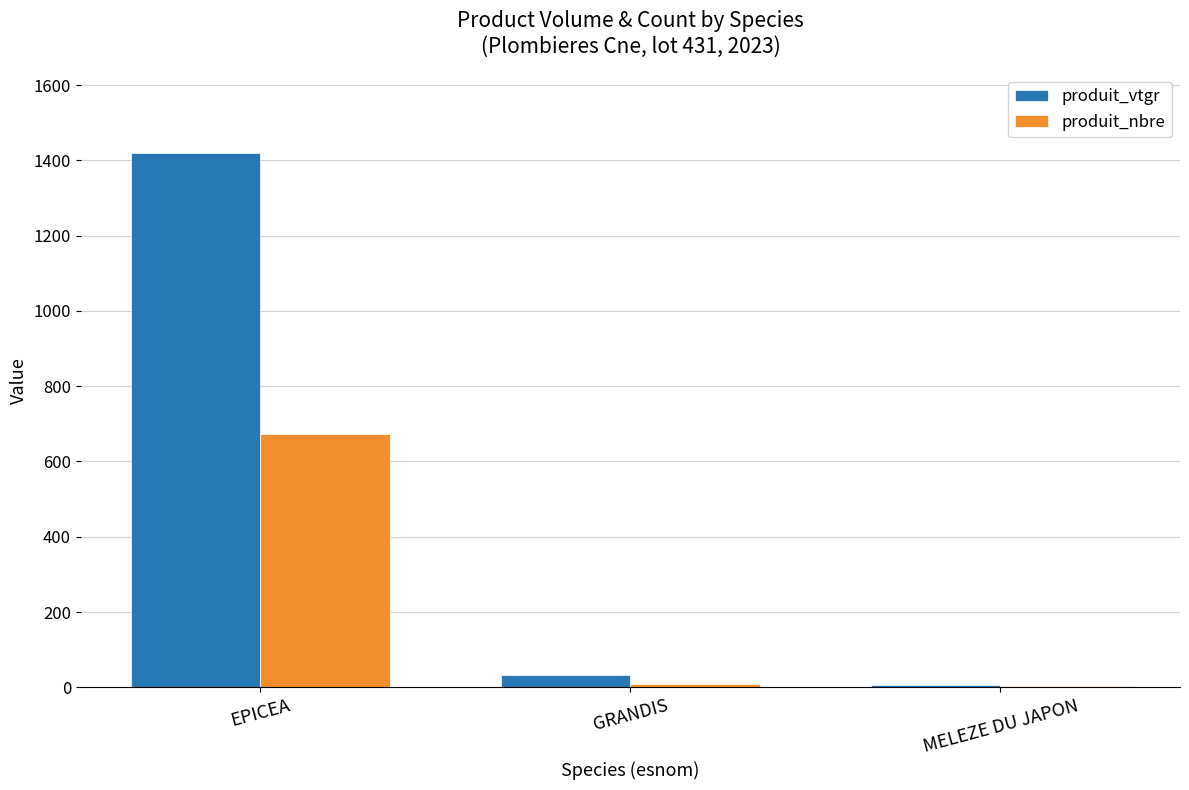

What is the maximum value shown in the chart?

1418.8